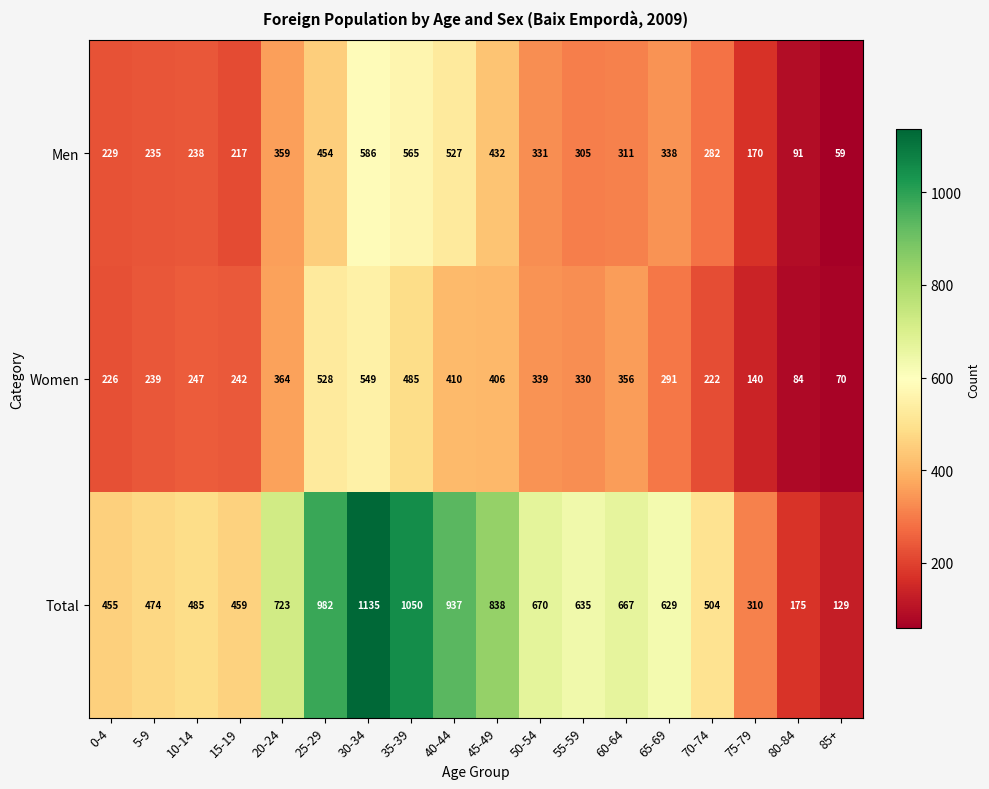

What is the difference between the Total values at 45-49 and 85+?

709